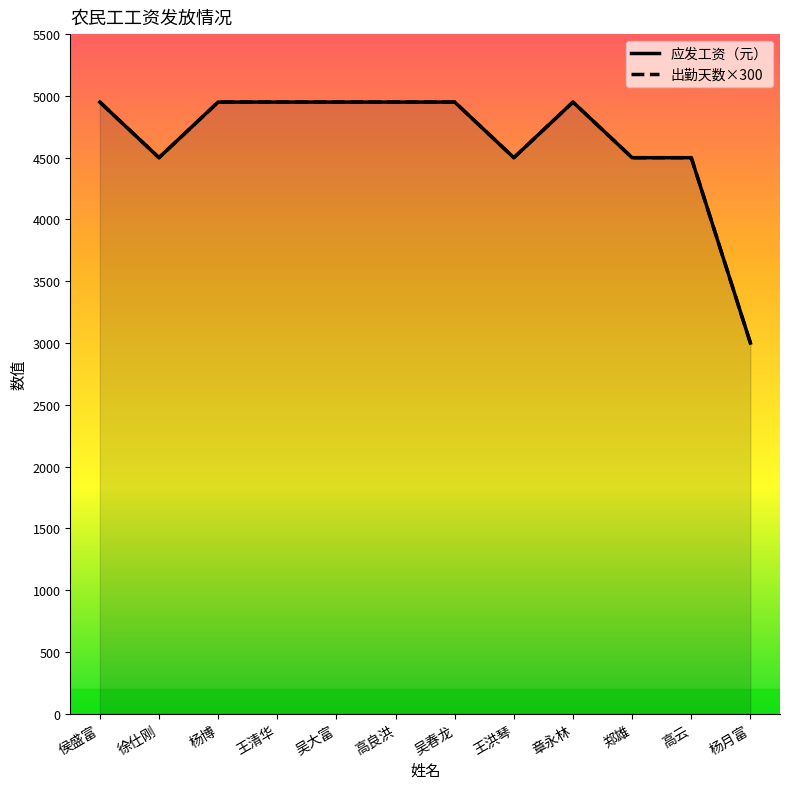

What position from the left is 高良洪?

6